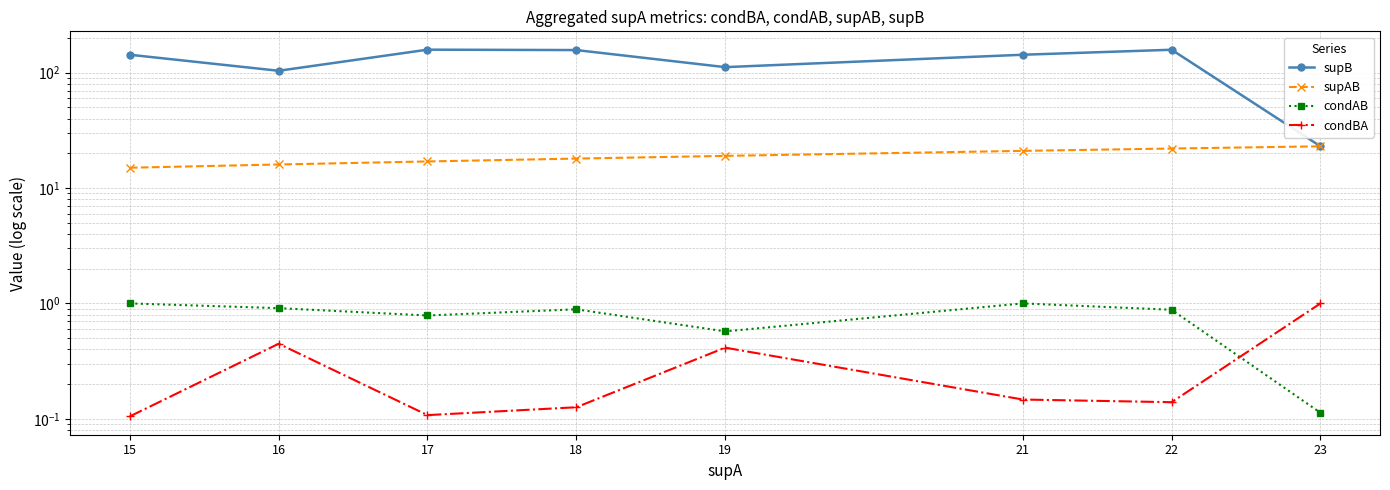

Which series has the largest total across all categories?

supB